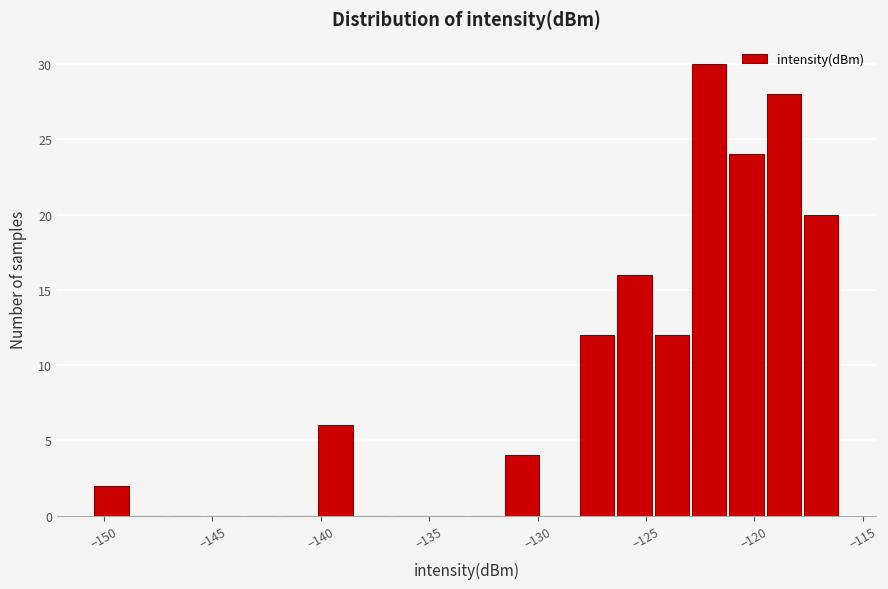

Around what value on the x-axis is the tallest bar? Give the approximate position of its centre, as read against the axis.

-122.0